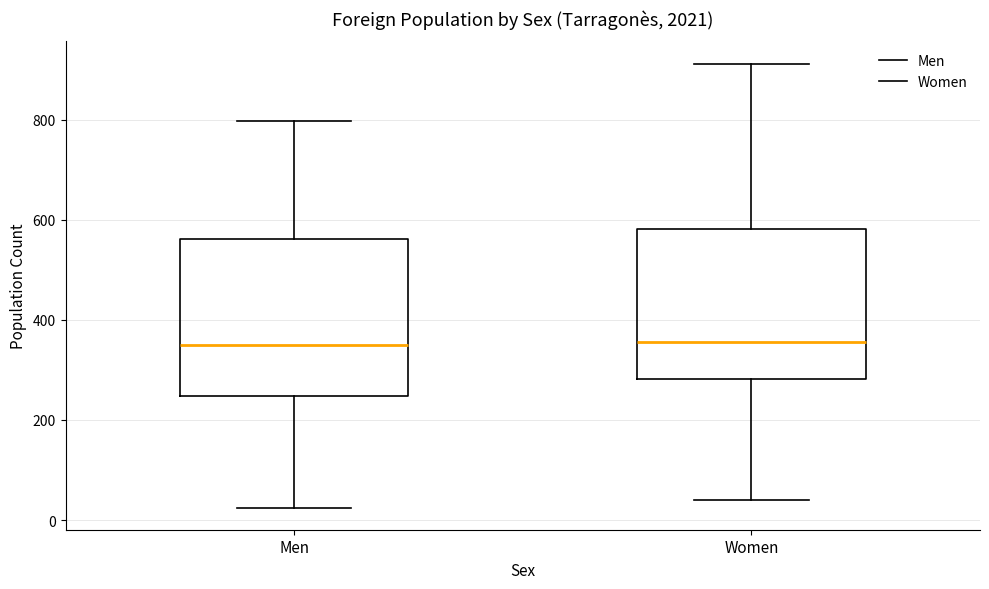

Reading left to right, transcribe this box plot: for each box, give where its median line is, the range the box spans, and where its two whiskers end, as read against the y-axis. The values are not printed on the chart, so give them approximately, as read against the axis.

Men: median 360, box 240 to 560, whiskers 20 to 800
Women: median 360, box 280 to 580, whiskers 40 to 920